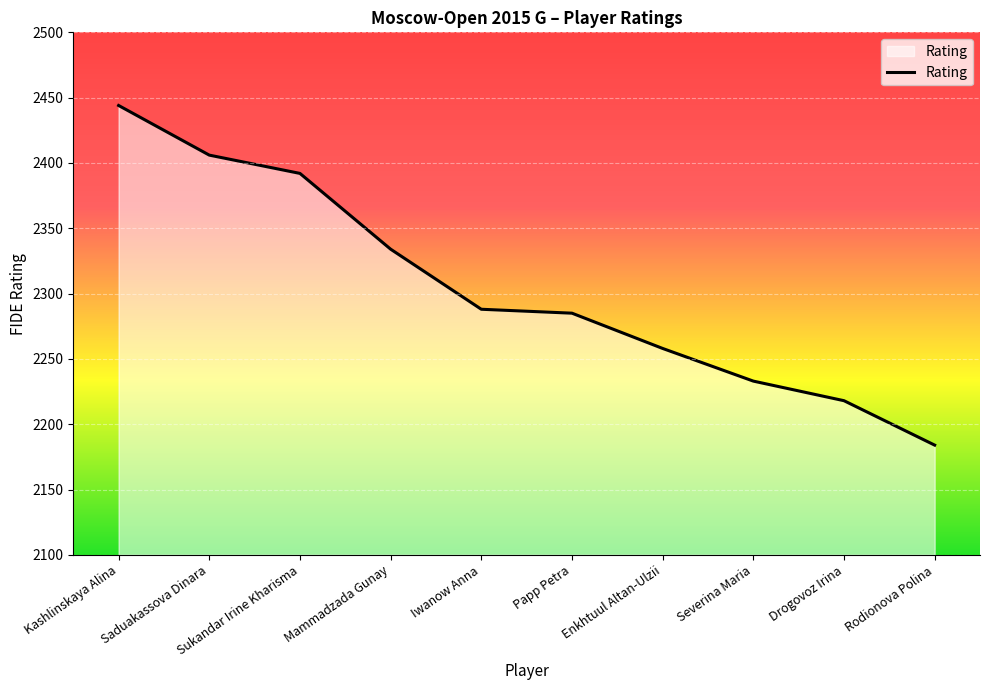

Which has a higher value, Papp Petra or Mammadzada Gunay?

Mammadzada Gunay